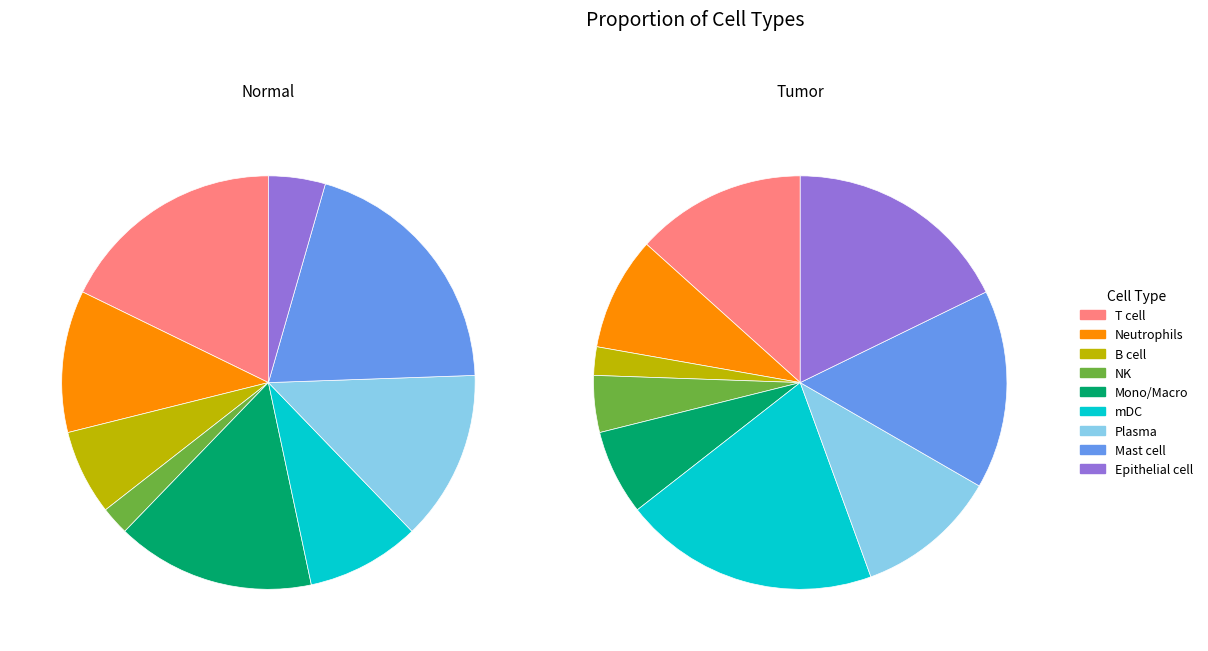

Is 9 the majority of the pie?

No